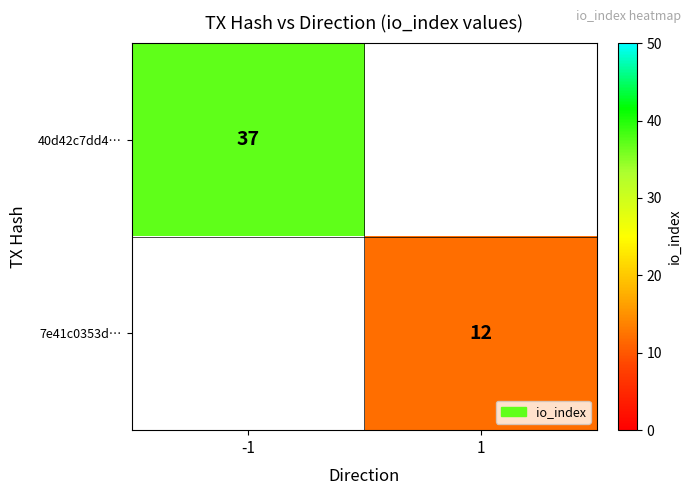

How many categories are shown in the chart?

2